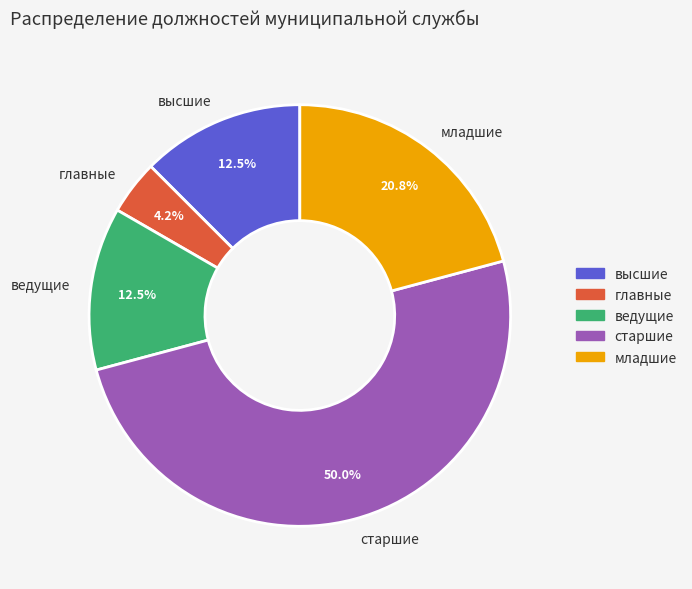

Which category has the smallest portion of the pie?

главные